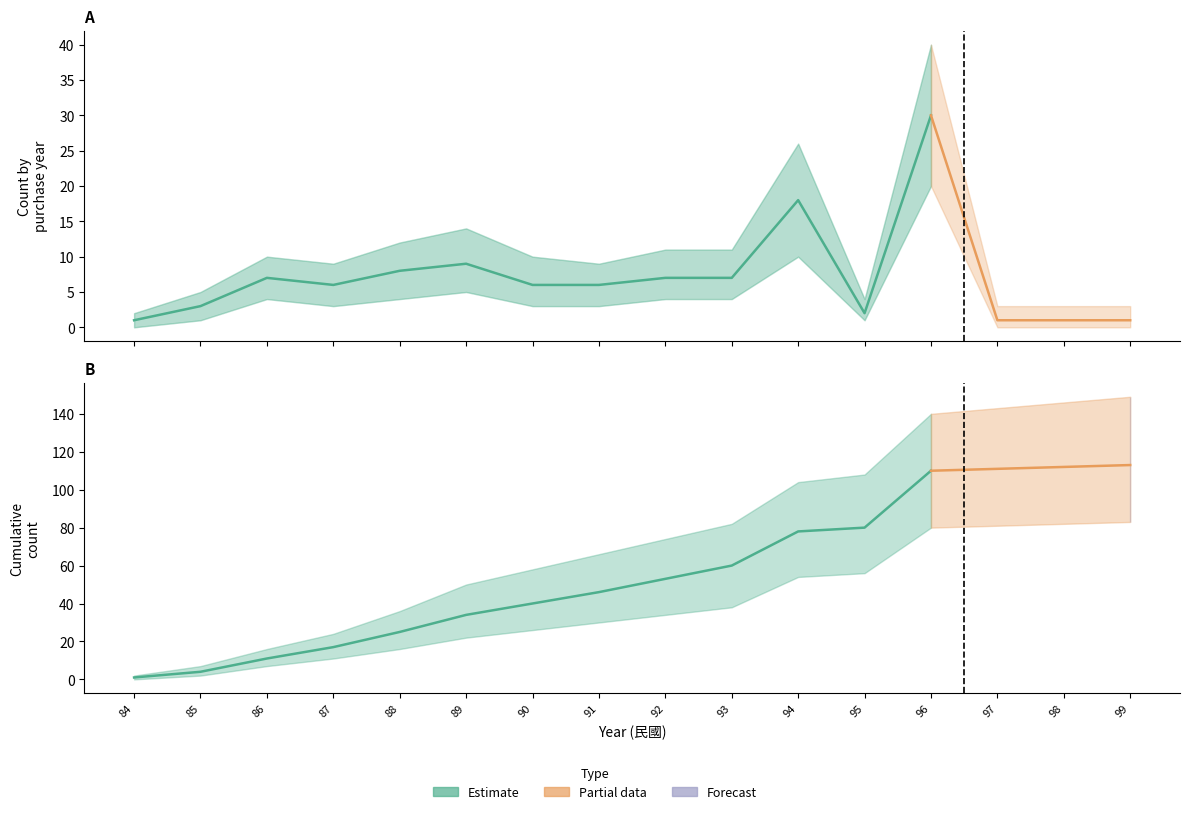

At which label does 累積_lower first exceed 34?

93